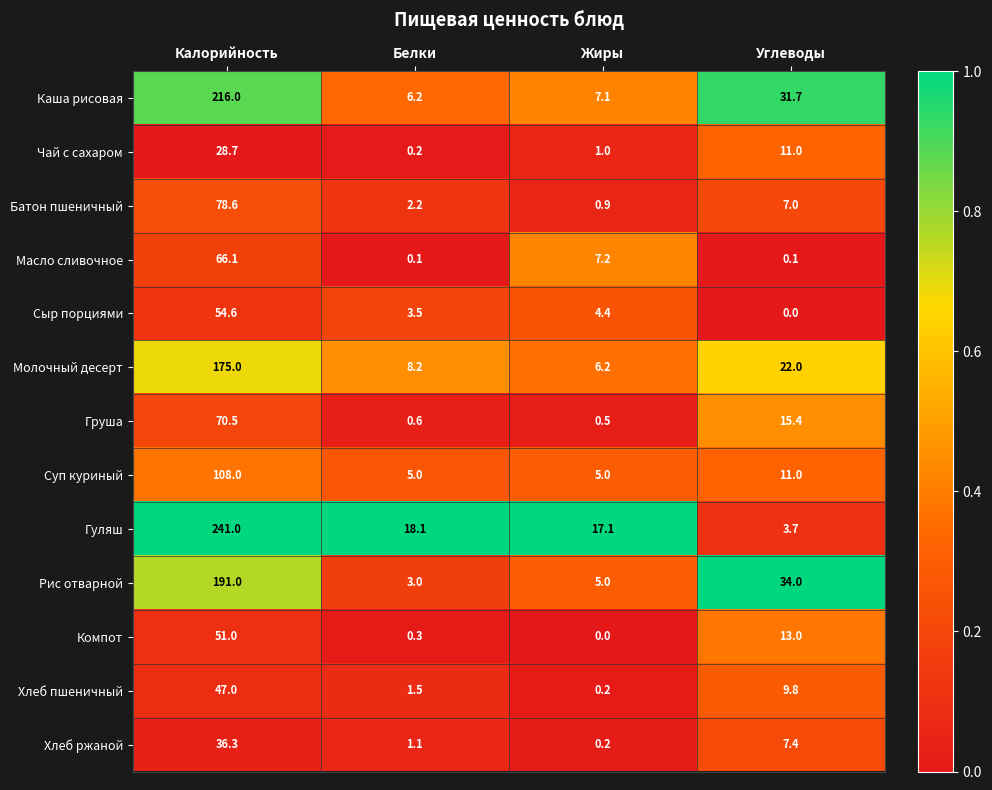

At which label does Чай с сахаром reach its minimum?

Белки